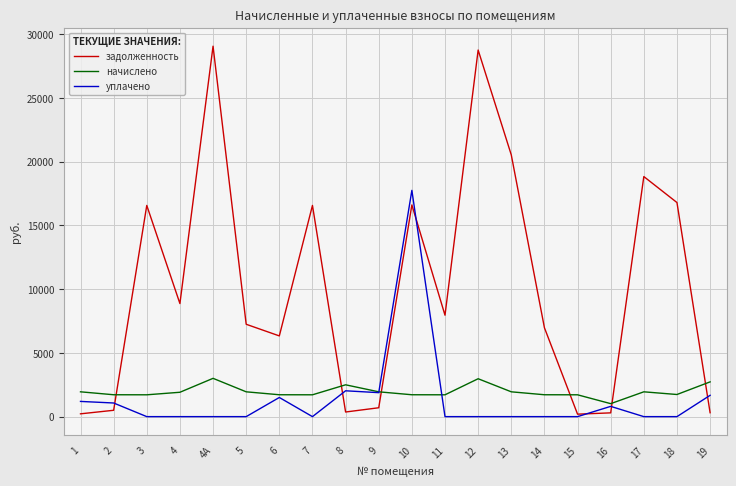

Is the value of начислено at 10 greater than the value of уплачено at 14?

Yes